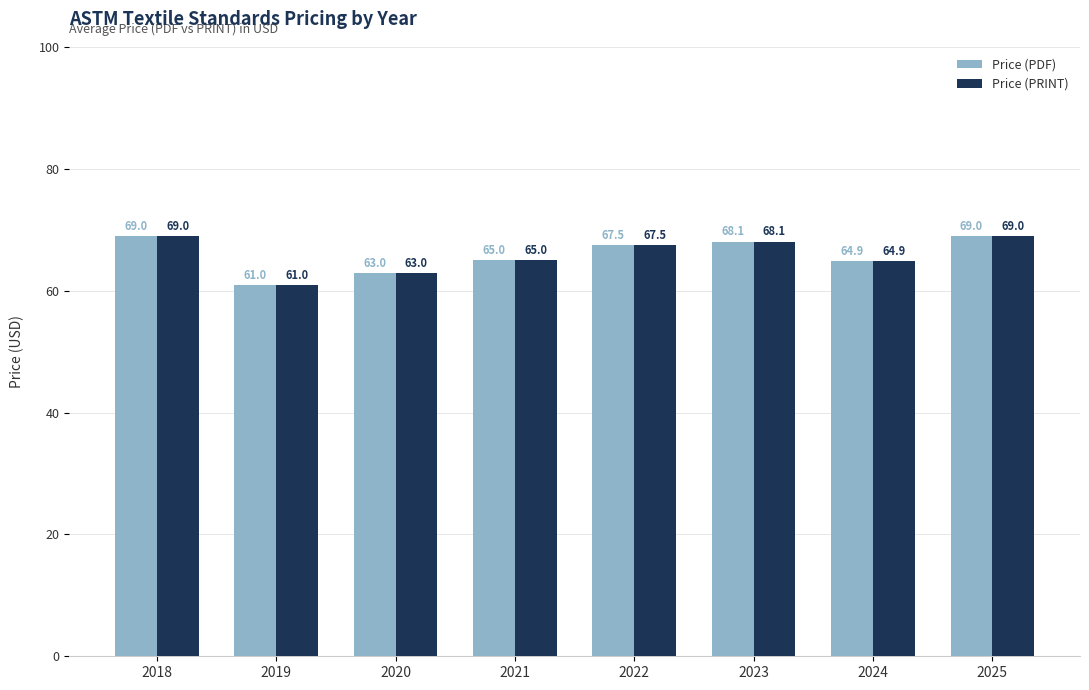

Reading right to left, what are all the values shown in this chart?

Price (PDF): 69.0	64.9	68.1	67.5	65.0	63.0	61.0	69.0
Price (PRINT): 69.0	64.9	68.1	67.5	65.0	63.0	61.0	69.0